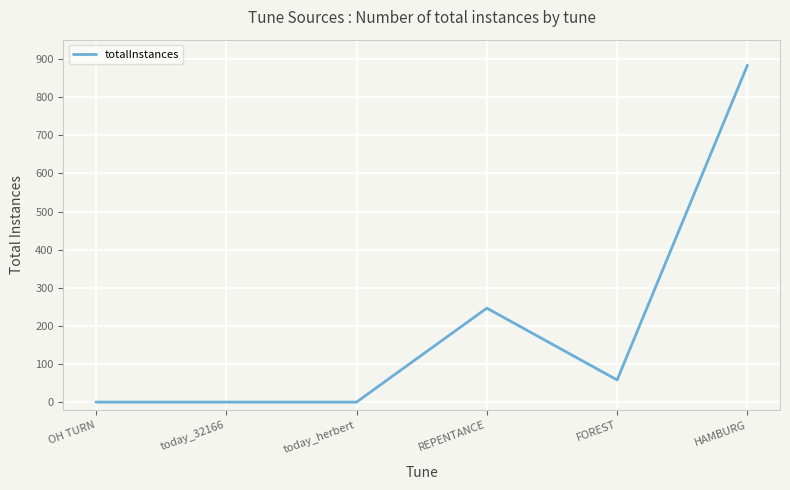

The chart shows a value of 1265 at HAMBURG. True or false?

False